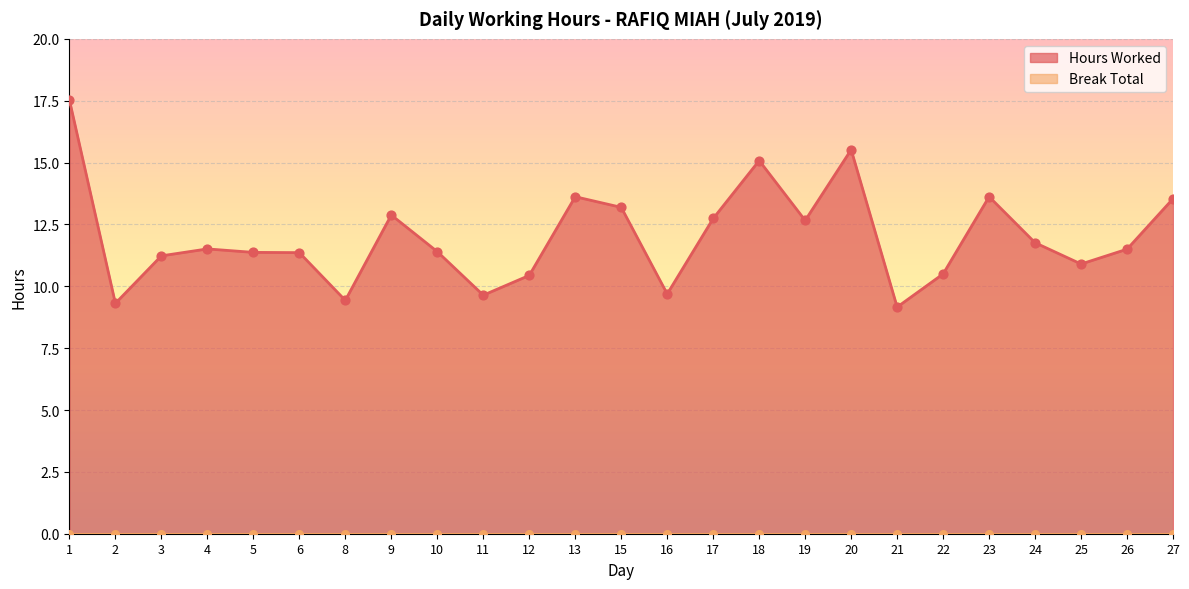

What is the change in value from 5 to 12?

-0.9